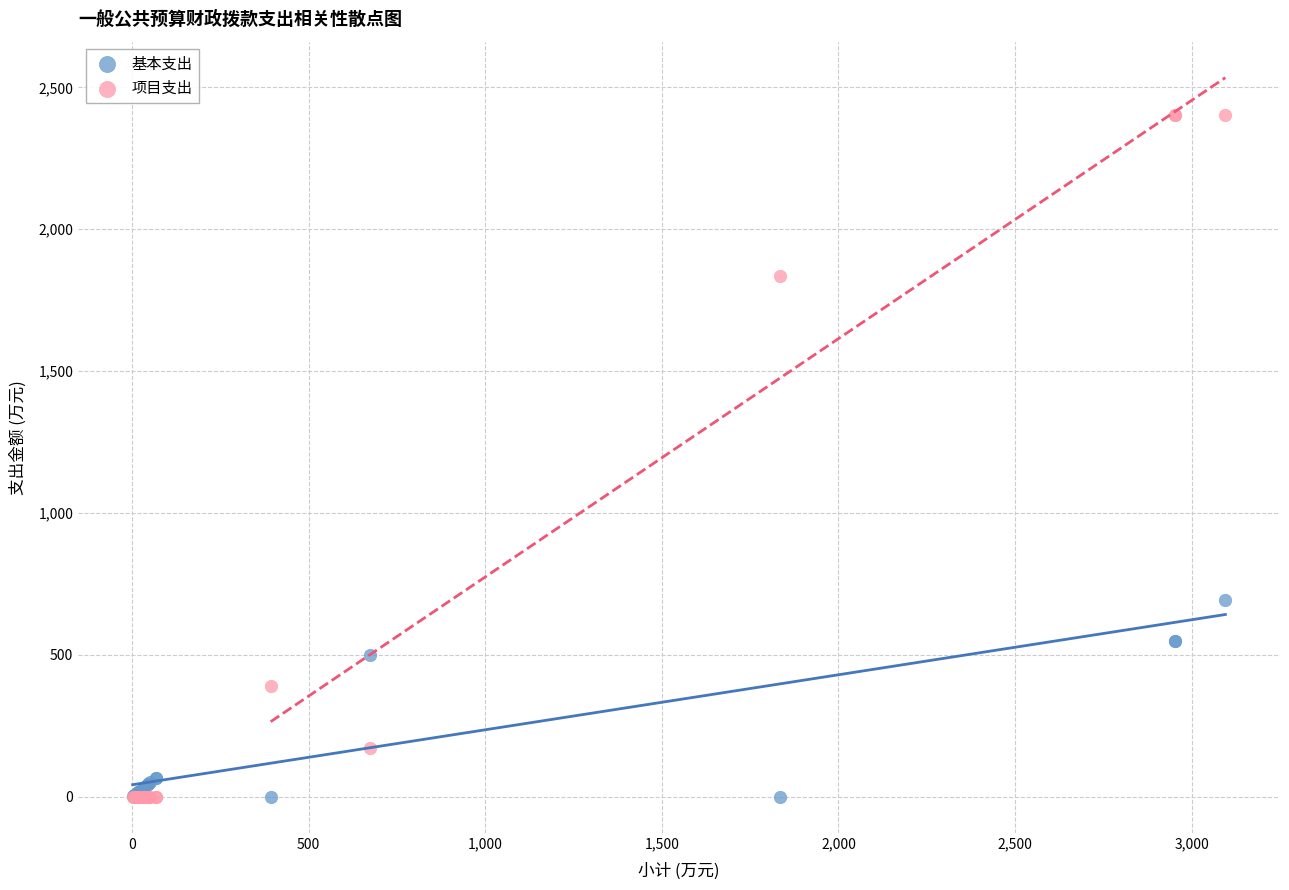

In the 基本支出 series, what Y value is closest to 347?

499.6